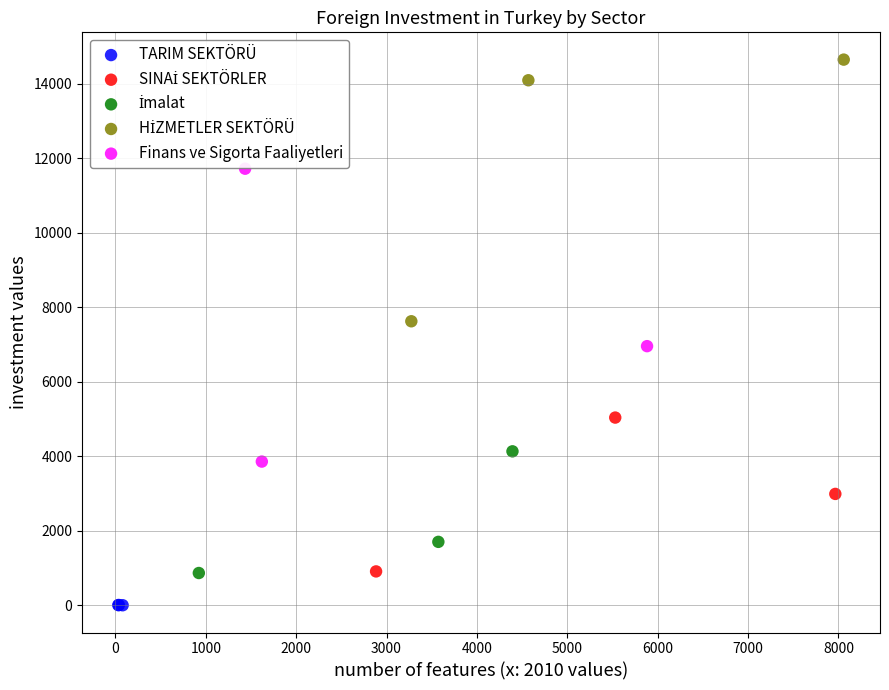

Which series reaches the minimum Y coordinate?

TARIM SEKTÖRÜ